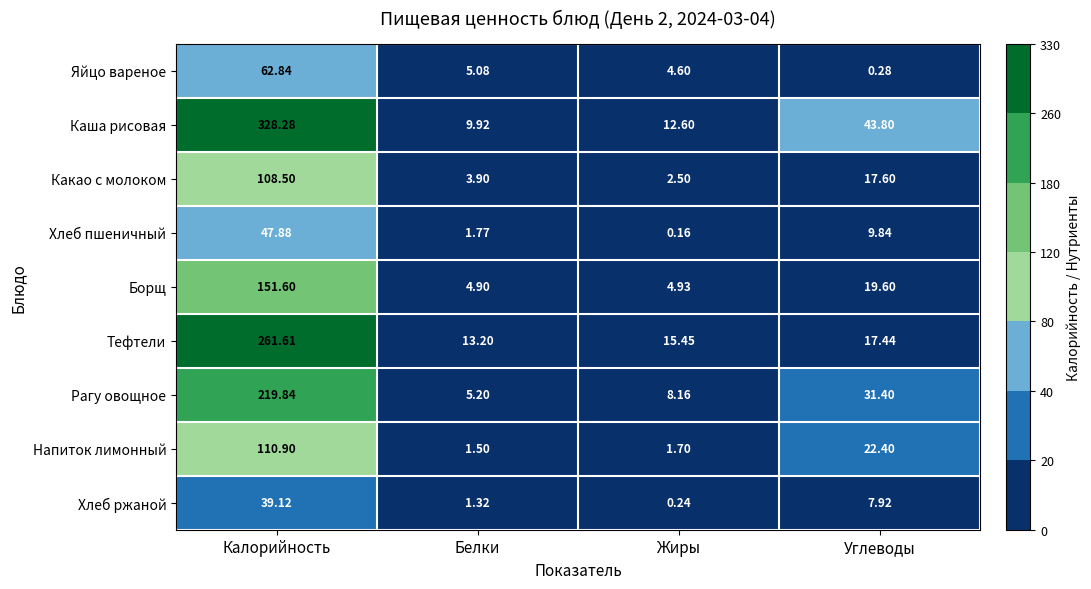

Which series has the largest total across all categories?

Каша рисовая